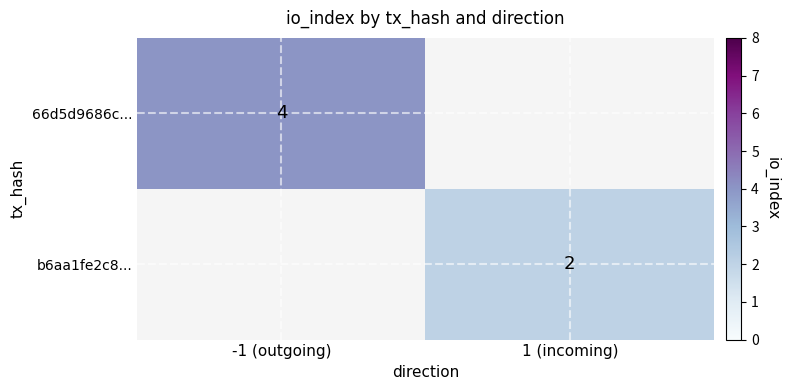

The b6aa1fe2c8... series shows 3 at 1 (incoming). True or false?

False